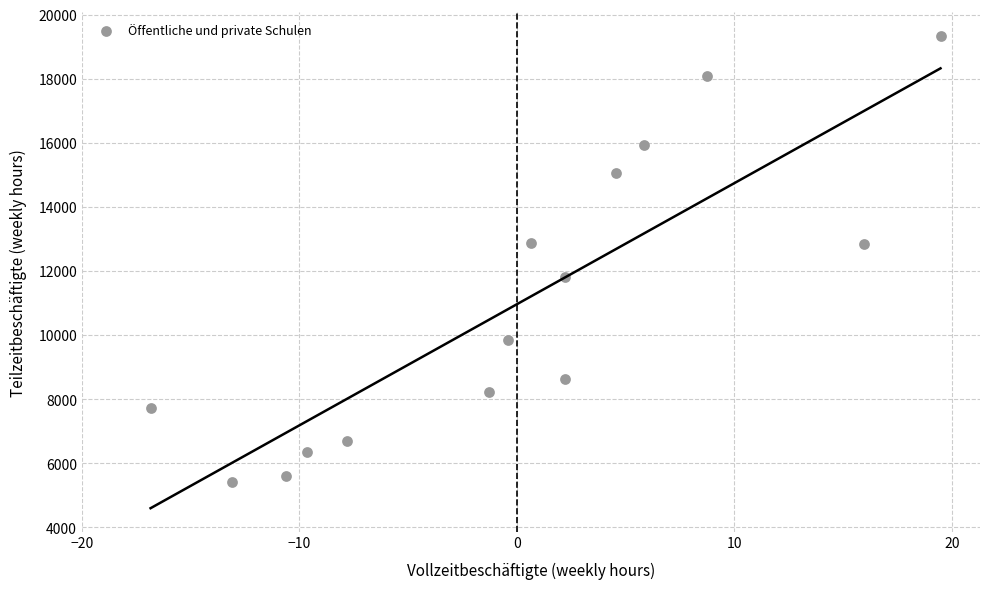

What is the range of X values (max minus min)?

36.3